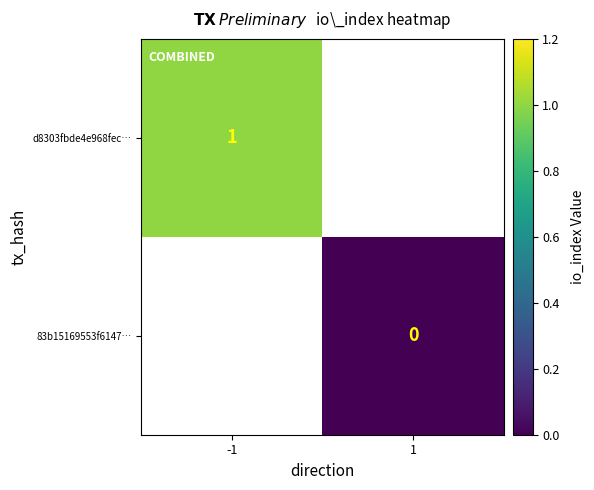

Is the value of 83b15169553f6147… at 1 greater than the value of d8303fbde4e968fec… at -1?

No